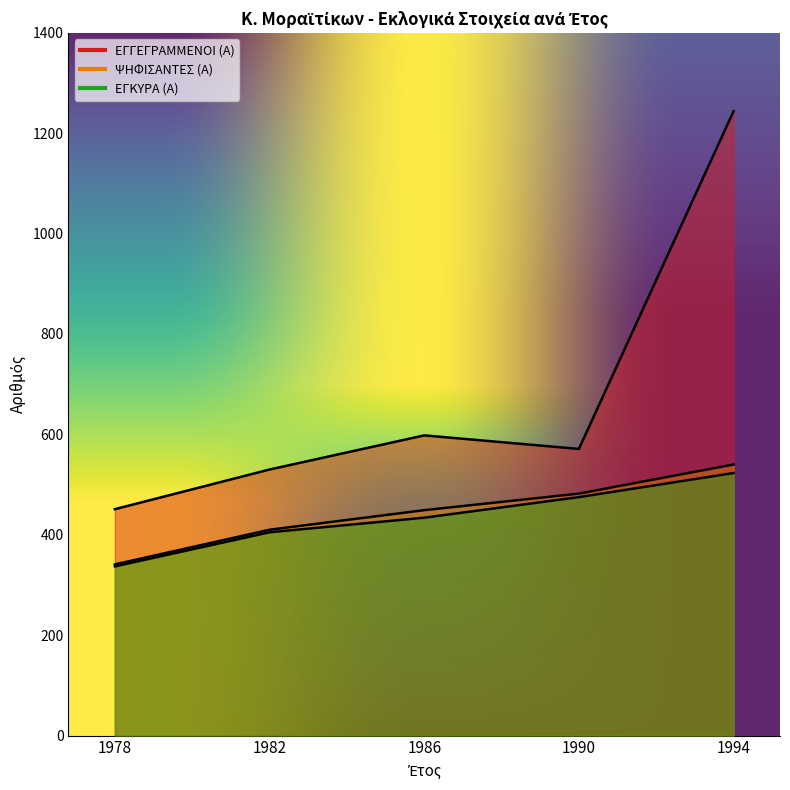

What is the sum of the ΨΗΦΙΣΑΝΤΕΣ (Α) values at 1994 and 1990?

1022